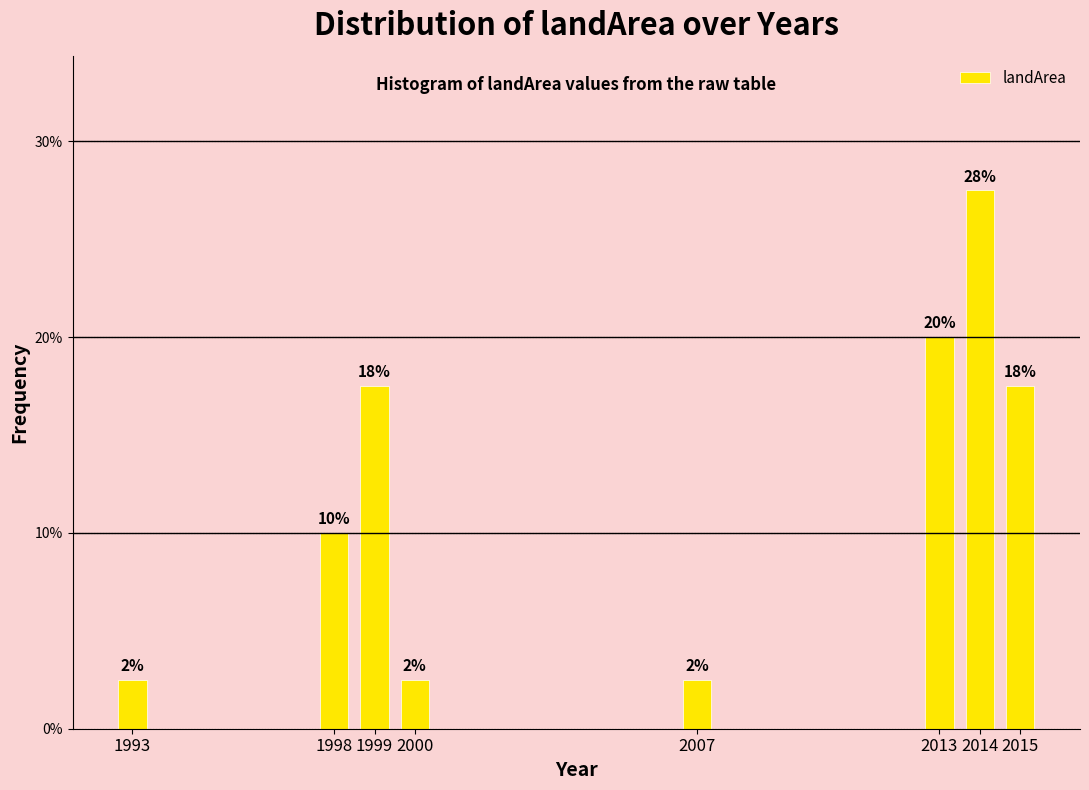

Are the bars horizontal?

No